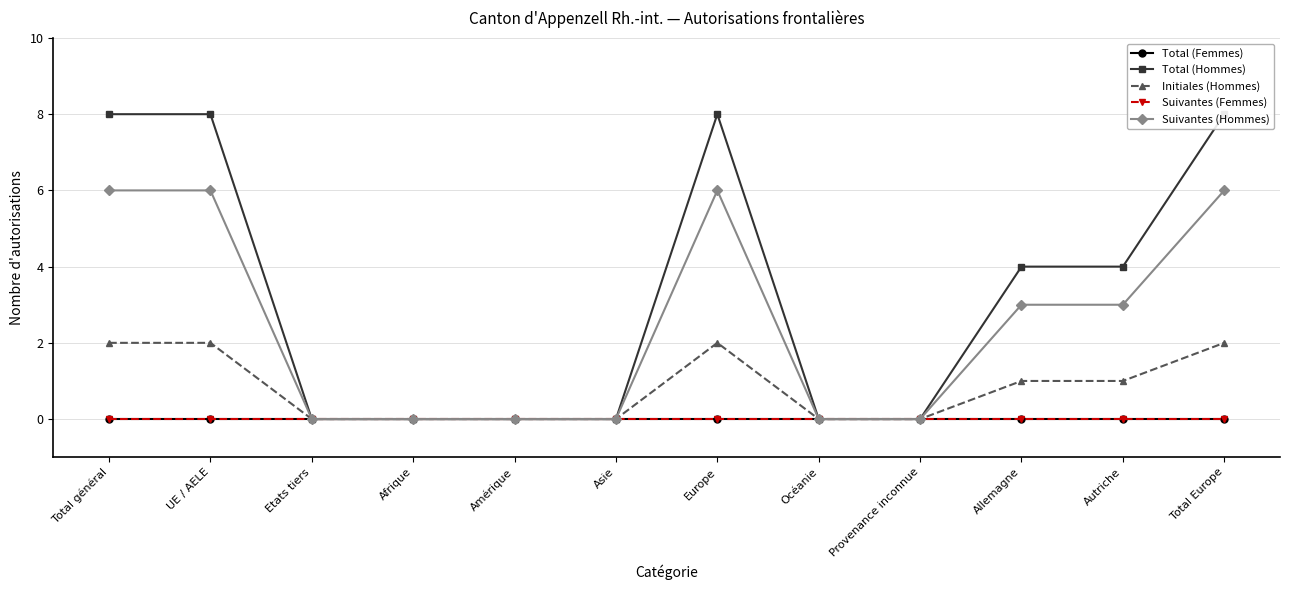

Which label corresponds to the largest value in the chart?

Total général